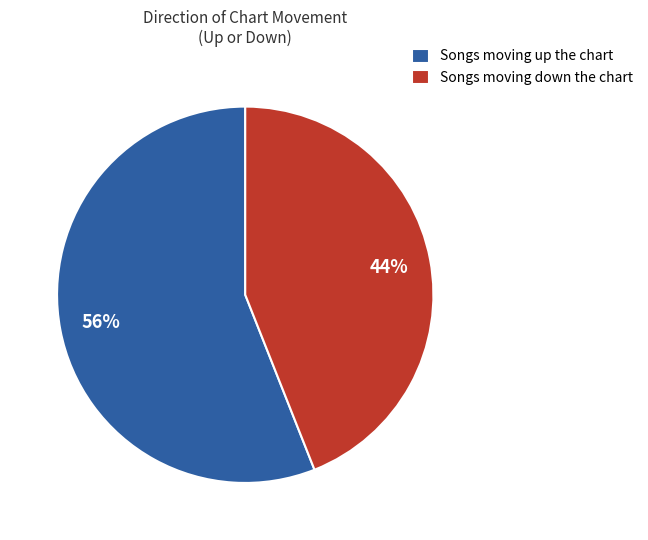

Is the sum of Songs moving up the chart and Songs moving down the chart greater than half?

Yes